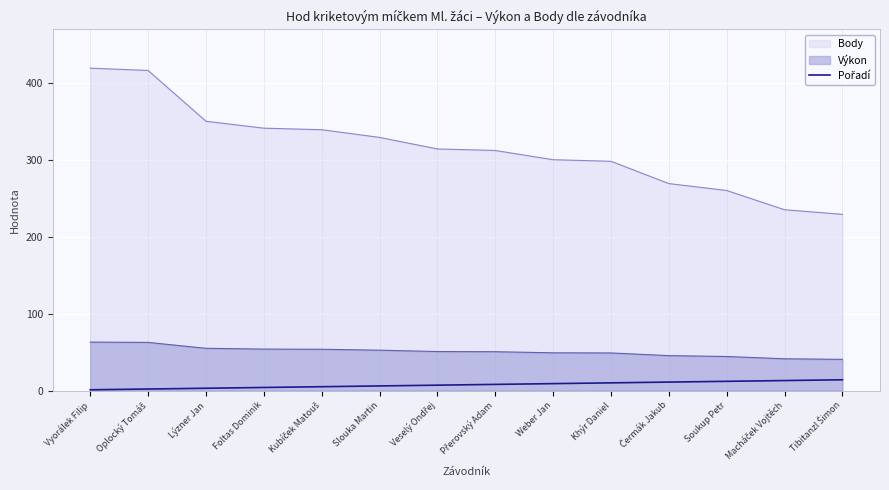

What is the maximum value for Body?

419.0